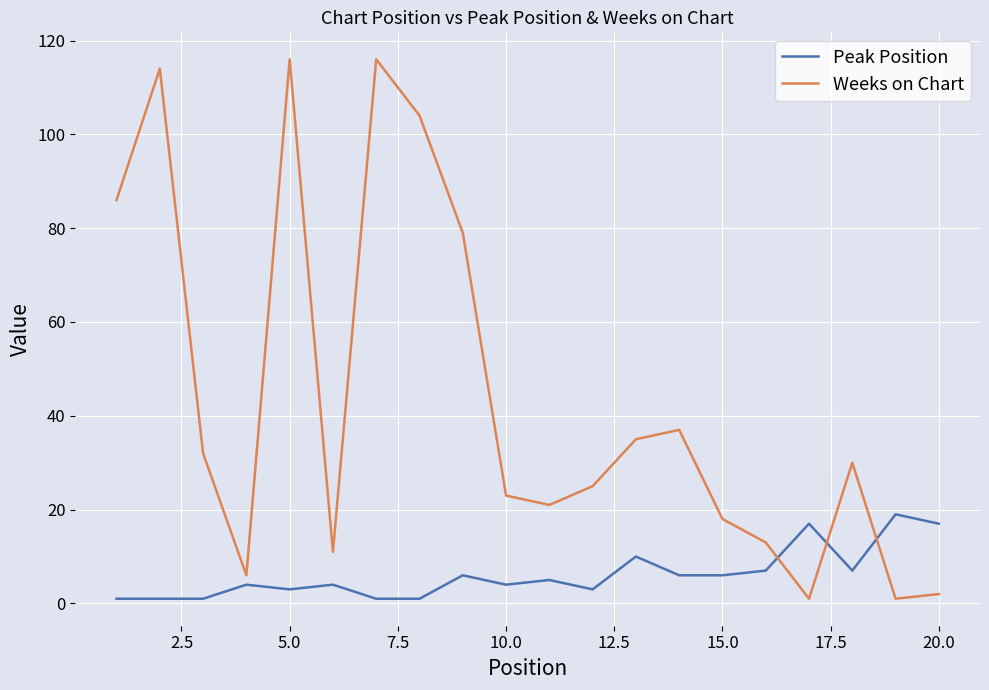

Reading left to right, extract all data points from this chart.

Peak Position: 1	1	1	4	3	4	1	1	6	4	5	3	10	6	6	7	17	7	19	17
Weeks on Chart: 86	114	32	6	116	11	116	104	79	23	21	25	35	37	18	13	1	30	1	2